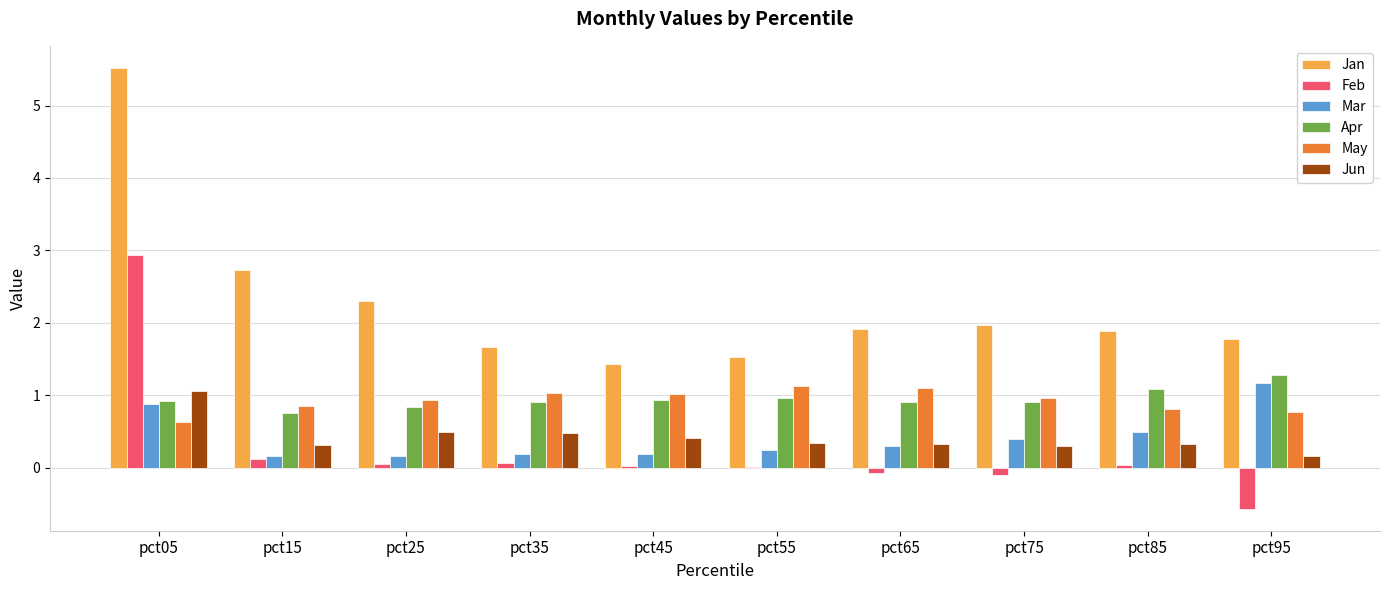

Which series has the largest total across all categories?

Jan